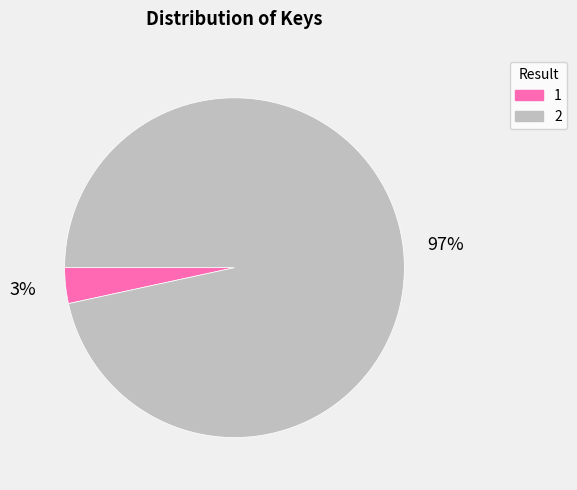

The 1 slice represents 3% of the pie. True or false?

True